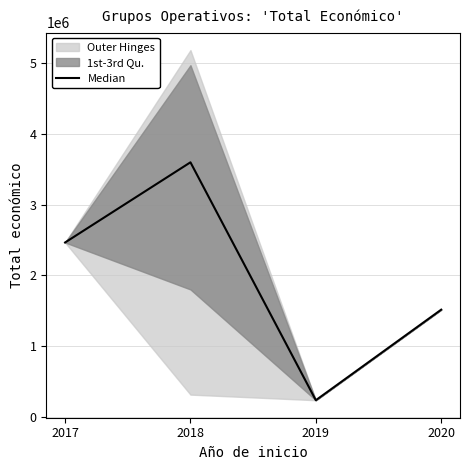

How many points are higher than both their immediate neighbors (excluding endpoints)?

1